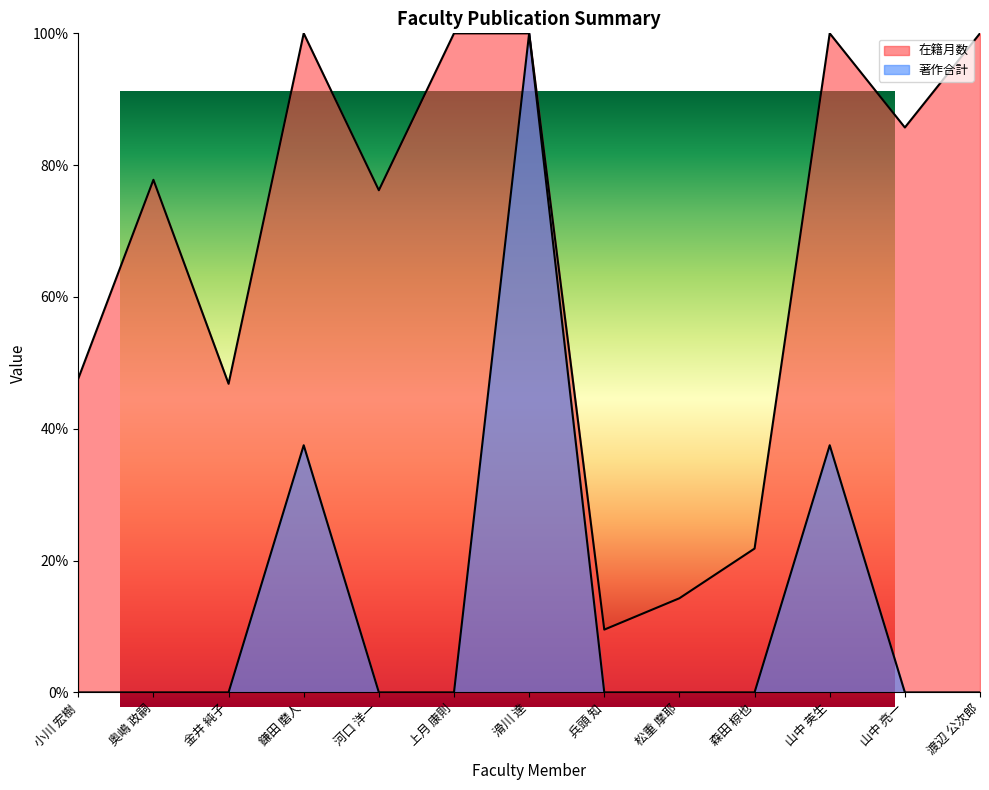

Rank the series by their maximum value, from highest to lowest.

在籍月数, 著作合計